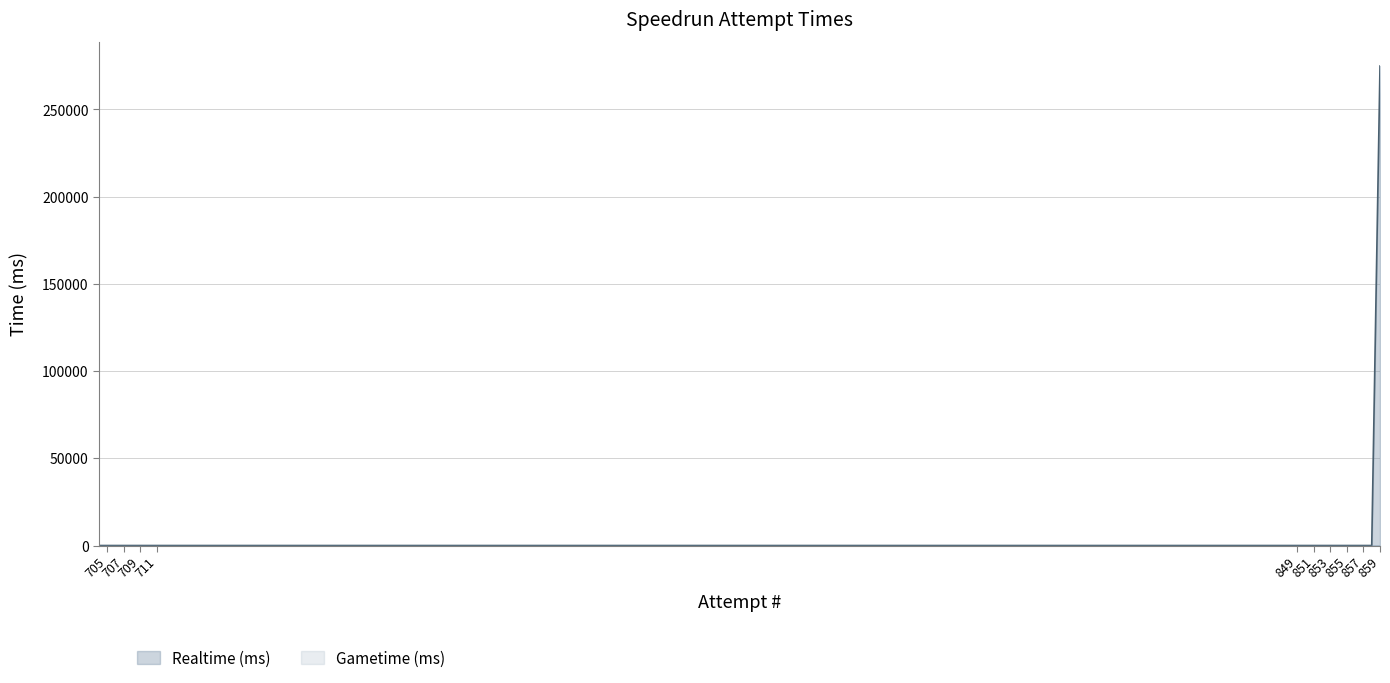

True or false: the data has more than 0 interior local peaks.

False